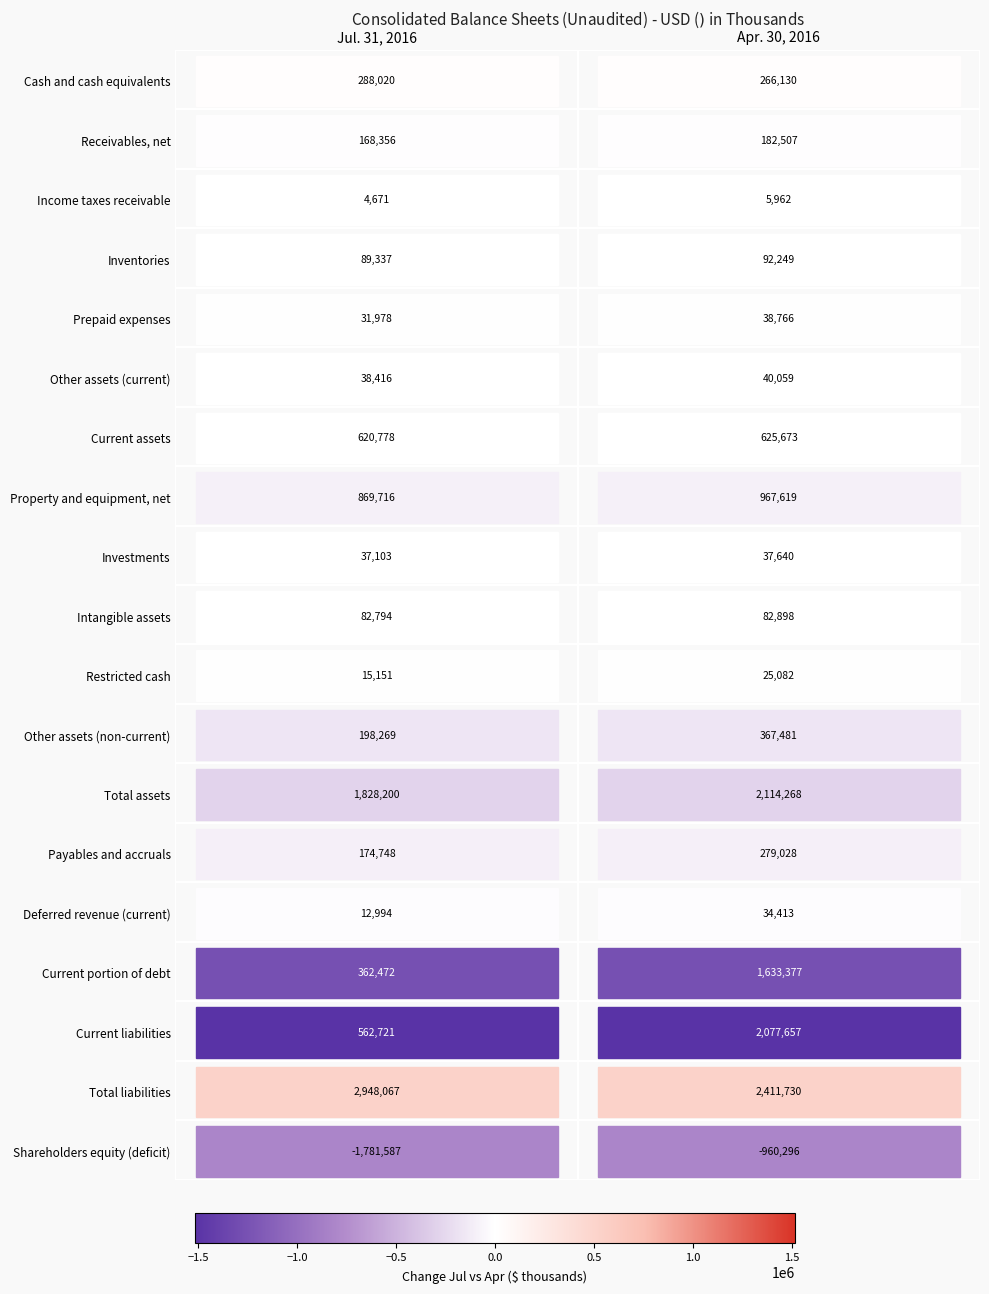

The value of Receivables, net at Receivables, net is 182507. True or false?

True